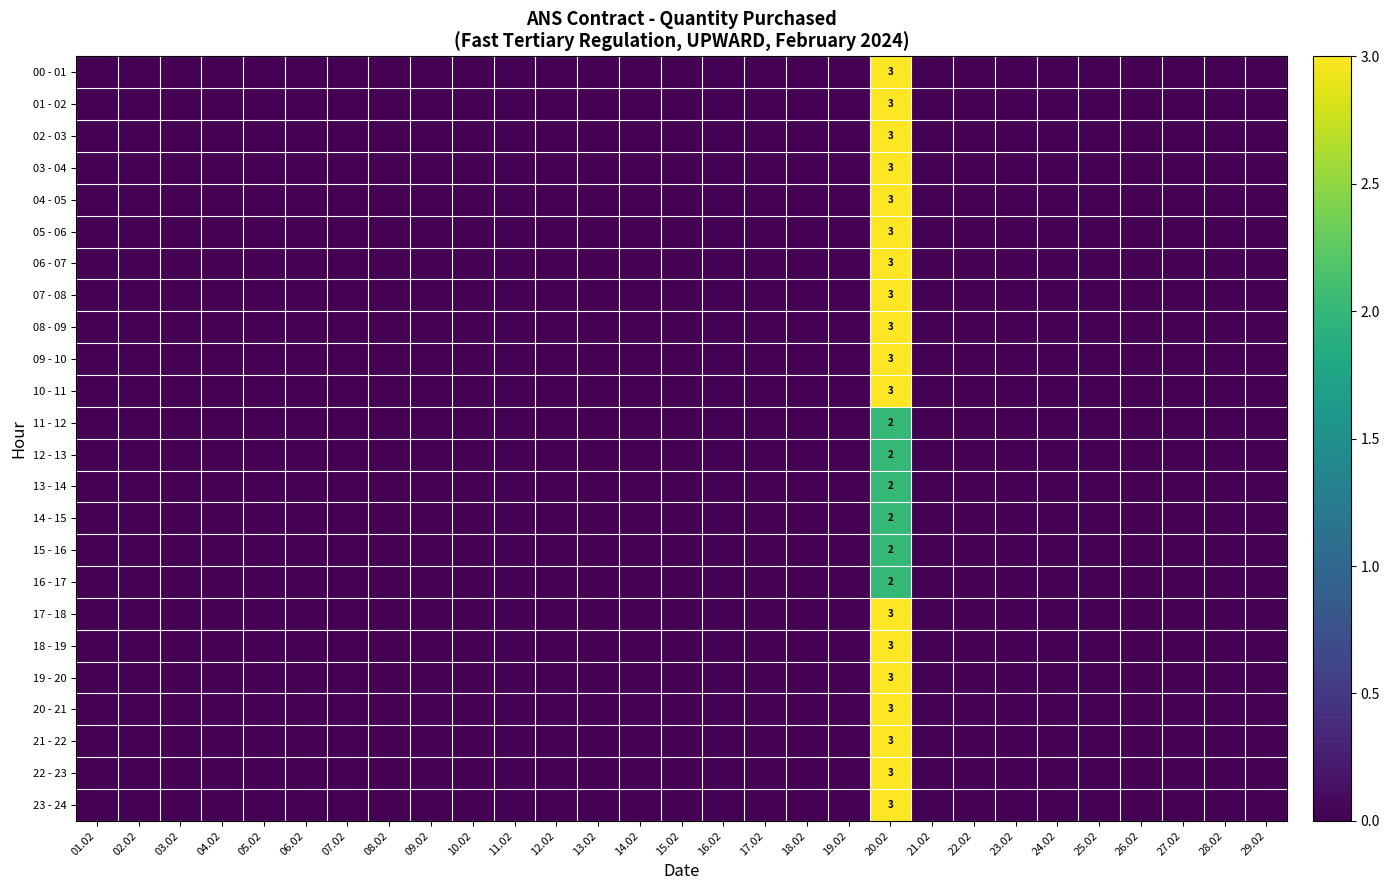

The value of 20 - 21 at 14.02 is 0. True or false?

True